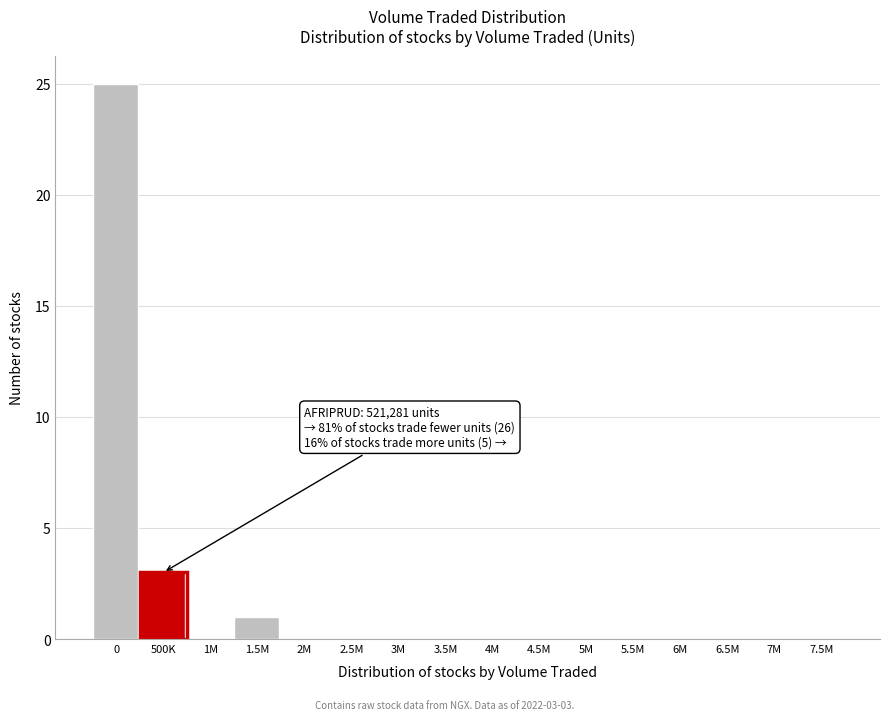

Reading right to left, extract all data points from this chart.

7.5M=0	7M=0	6.5M=0	6M=0	5.5M=0	5M=0	4.5M=0	4M=0	3.5M=0	3M=0	2.5M=0	2M=0	1.5M=1	1M=0	500K=3	0=25